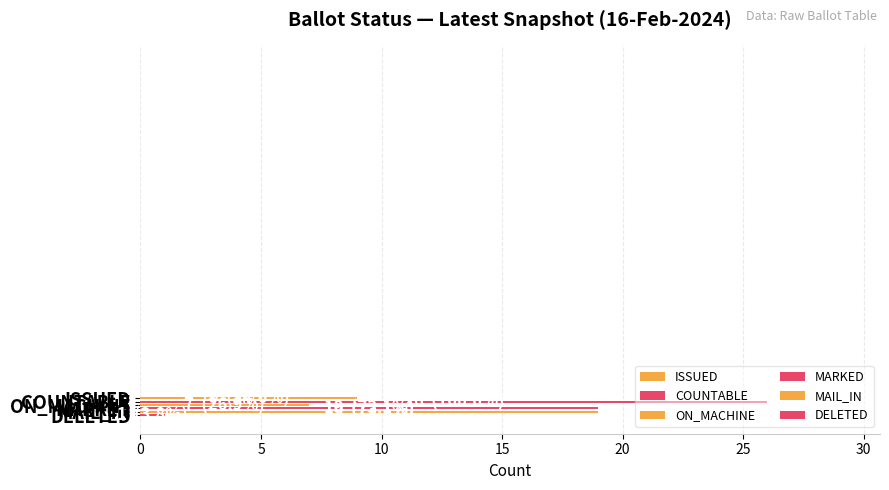

Count the number of categories in the chart.

6